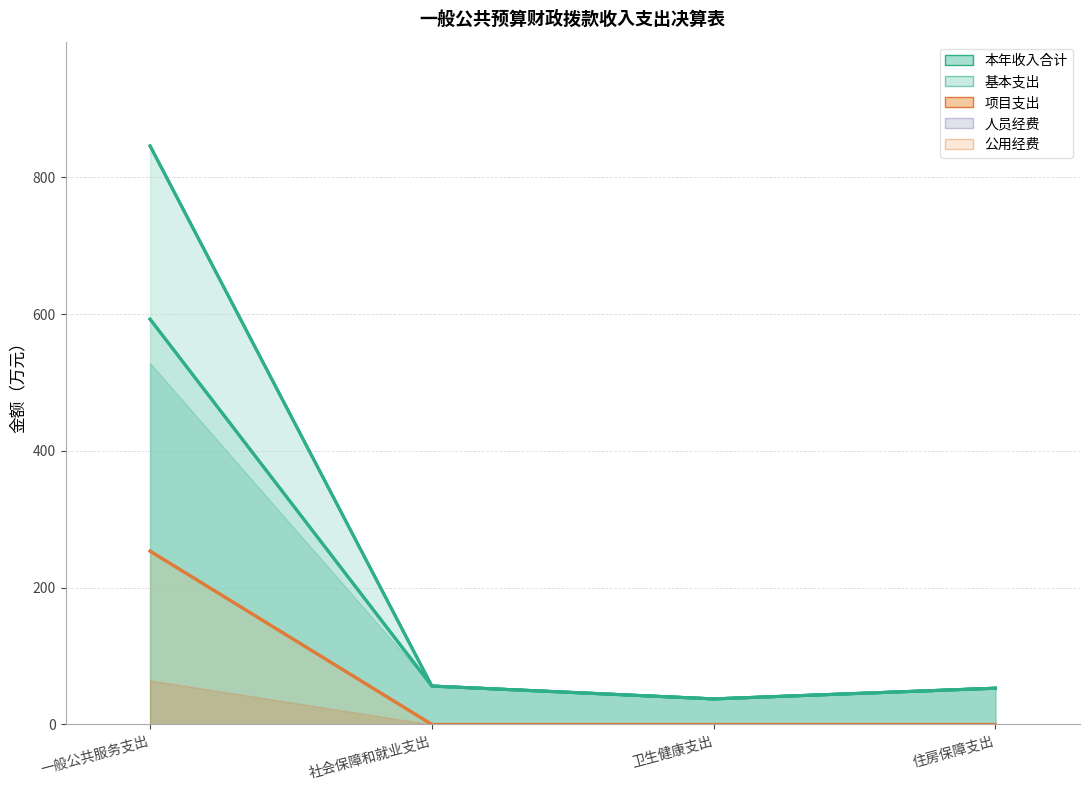

True or false: 公用经费 and 人员经费 cross at least once.

False